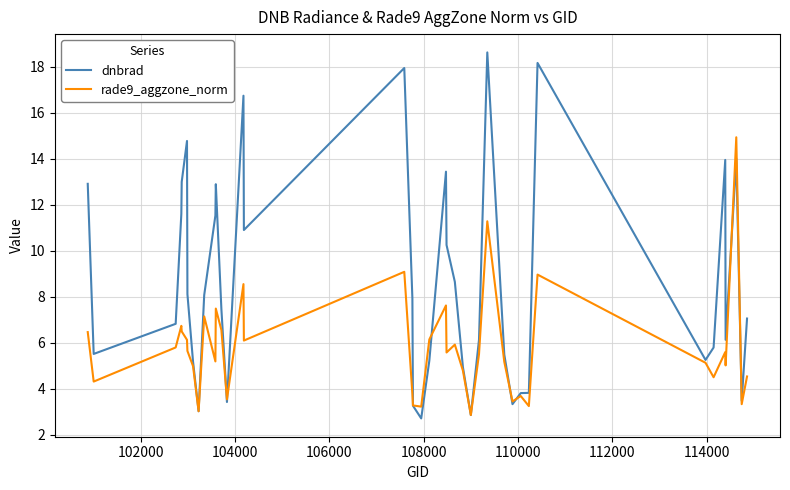

Rank the series by their maximum value, from lowest to highest.

rade9_aggzone_norm, dnbrad